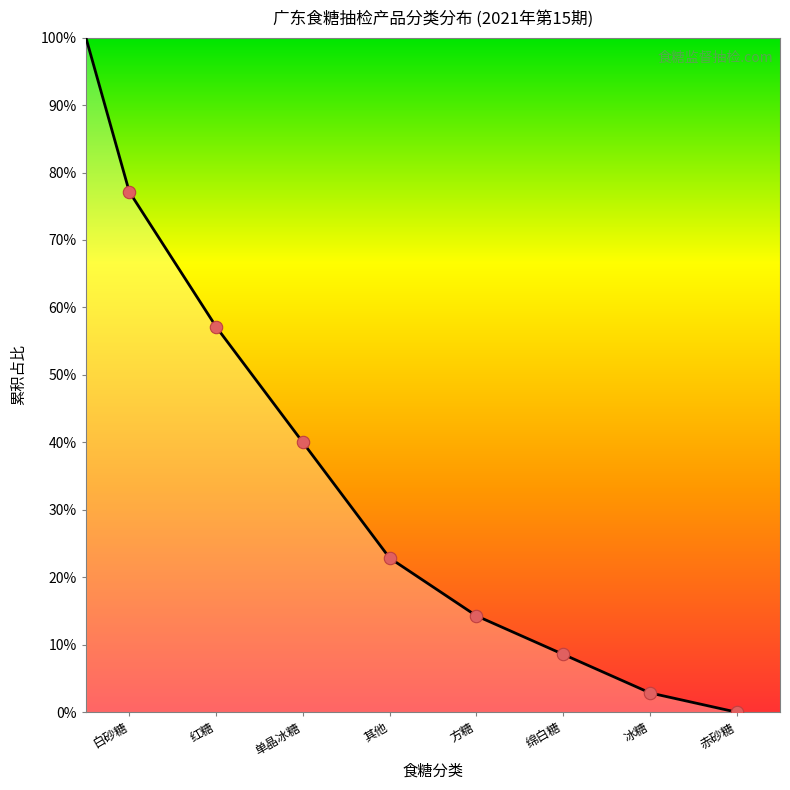

Between 冰糖 and 赤砂糖, which is larger?

冰糖